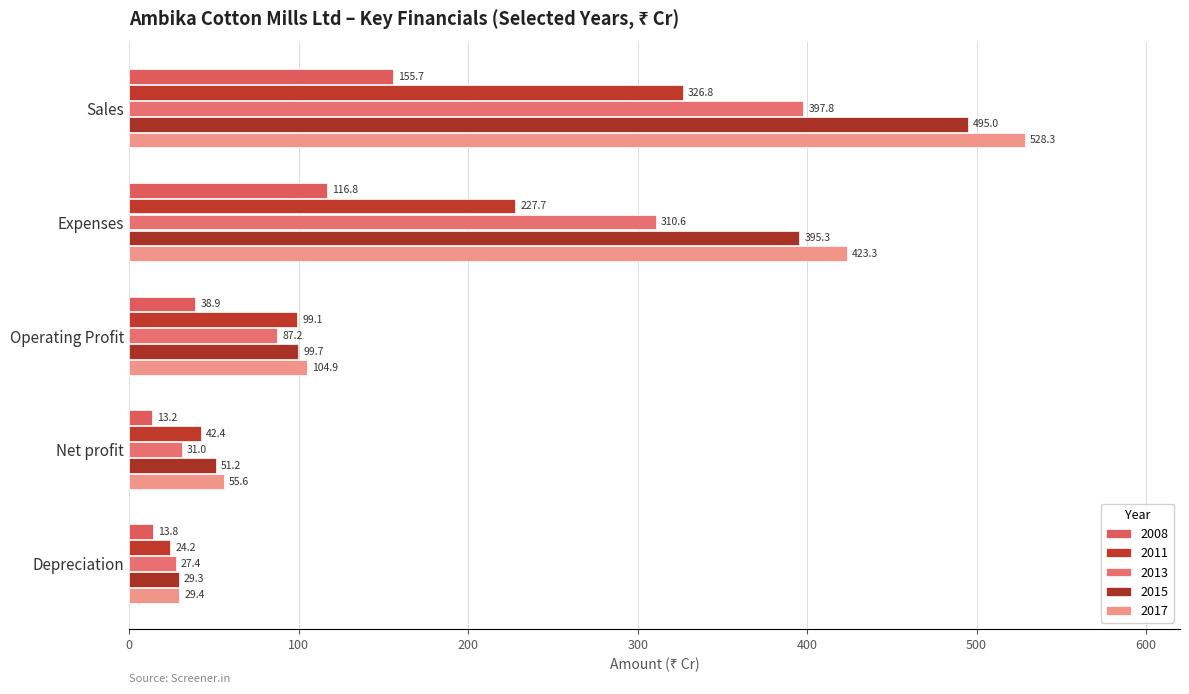

What value does the 2008 series have at Operating Profit?

38.9